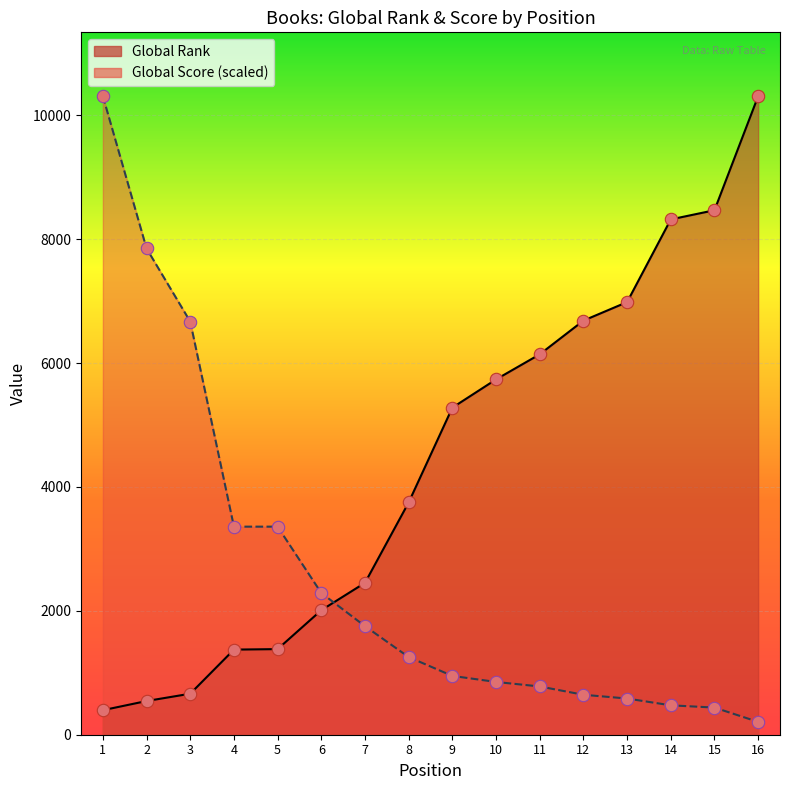

What are all the series names shown in the legend?

Global Rank, Global Score